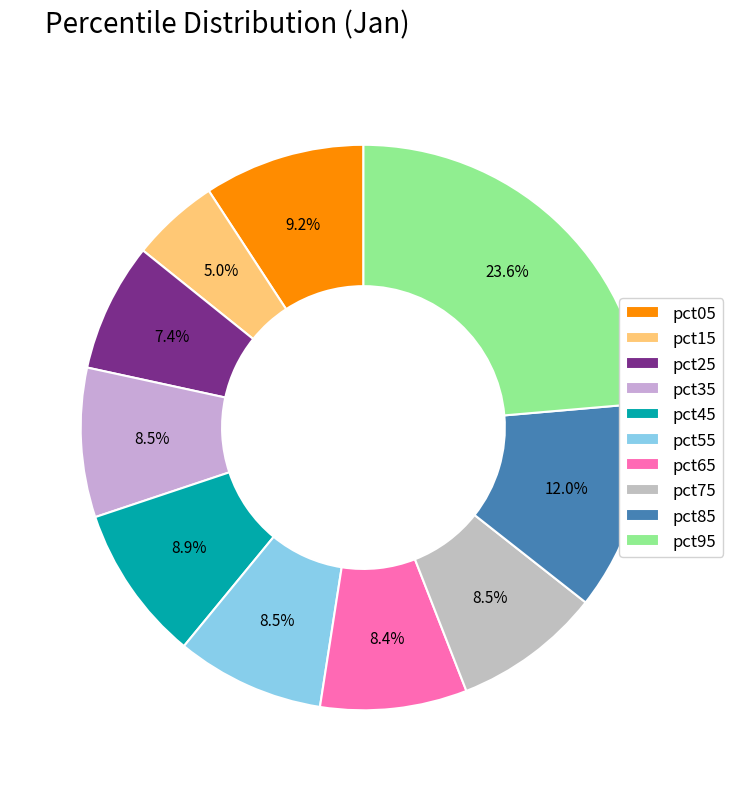

To the nearest percent, what is the difference between the pct75 and pct15 slice percentages?

3%